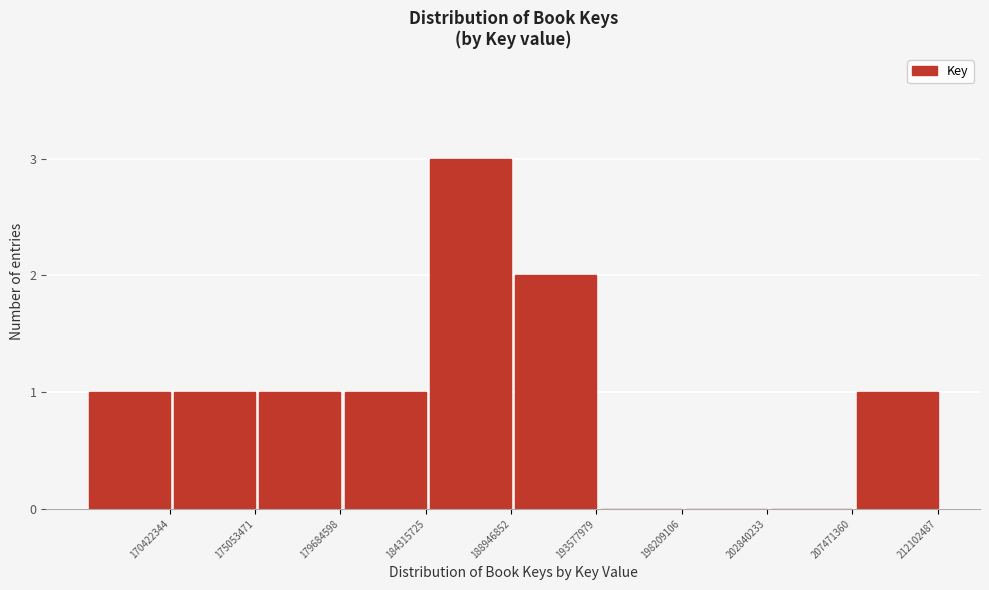

Reading left to right, transcribe all the data shown in this chart.

170422344=1	175053471=1	179684598=1	184315725=1	188946852=3	193577979=2	198209106=0	202840233=0	207471360=0	212102487=1